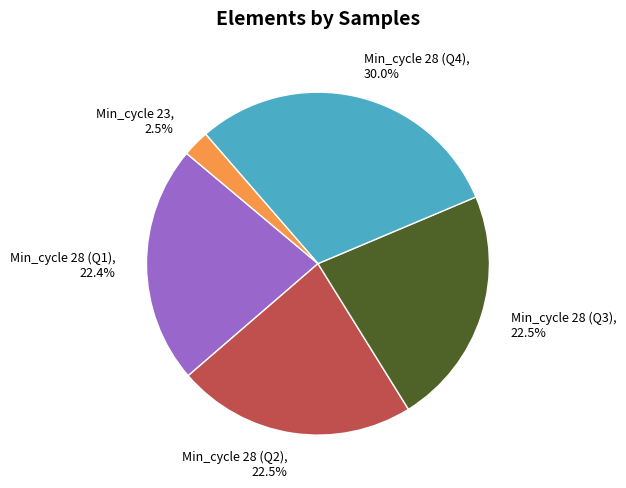

How many segments does this pie chart have?

5